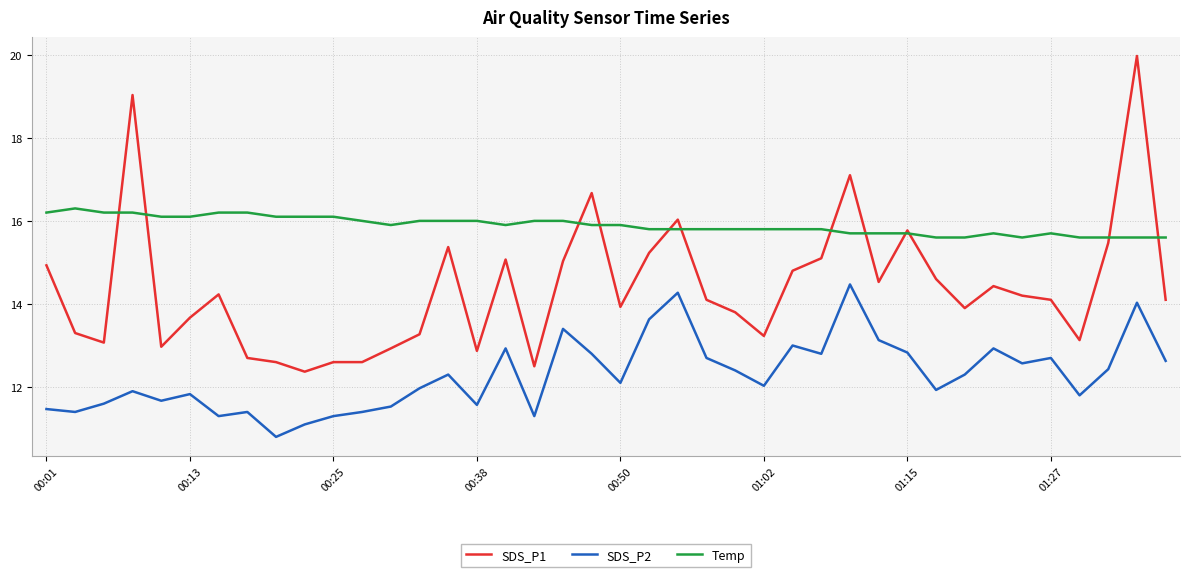

True or false: SDS_P1 and SDS_P2 intersect in this chart.

False